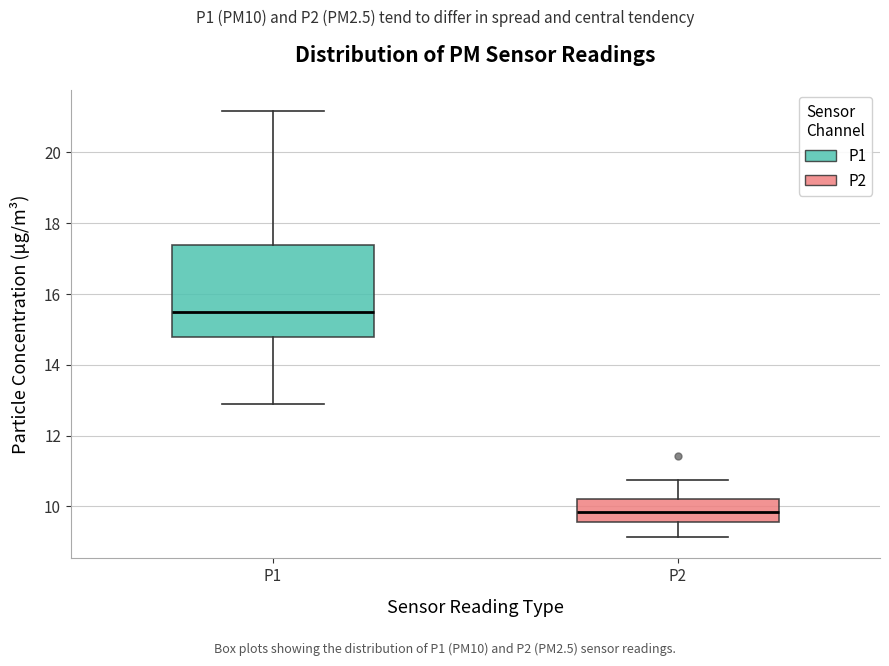

Reading left to right, read every box against the y-axis: the position of its median line, the range the box covers, and the ends of its whiskers. The values are not printed on the chart, so give them approximately, as read against the axis.

P1: median 15.4, box 14.8 to 17.4, whiskers 13.0 to 21.2
P2: median 9.8, box 9.6 to 10.2, whiskers 9.2 to 10.8